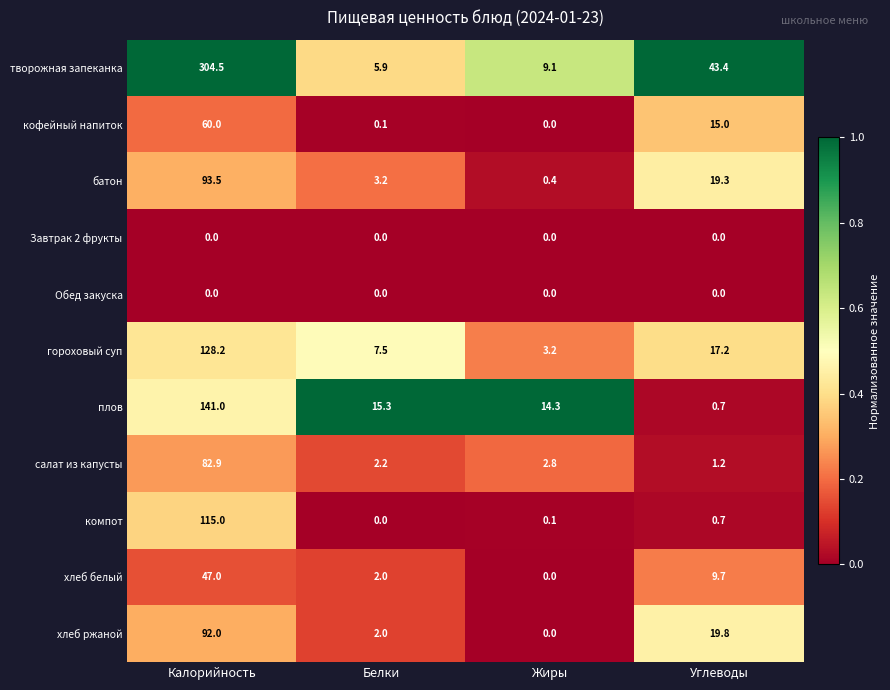

At which label does хлеб ржаной reach its minimum?

Жиры